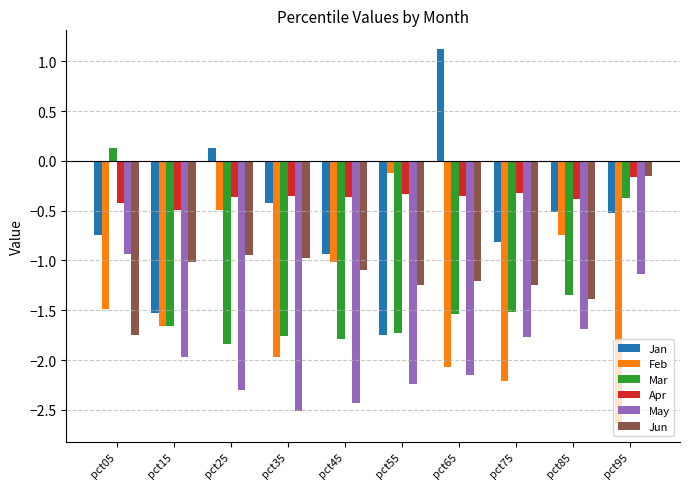

What is the difference between the highest and lowest values at pct15?

1.5